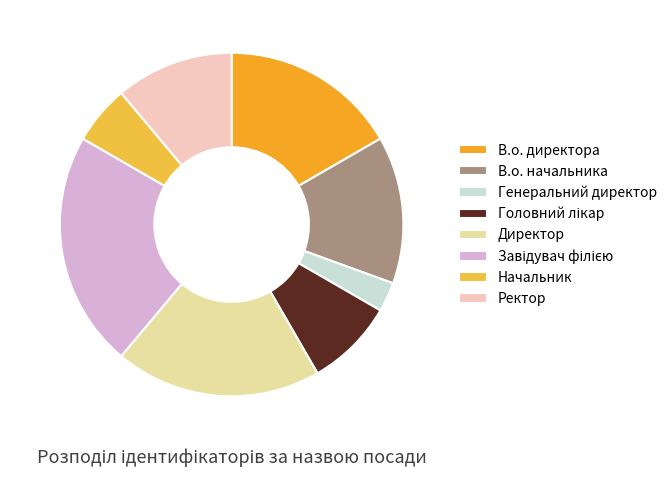

Combined, do Головний лікар and Начальник account for over 50%?

No